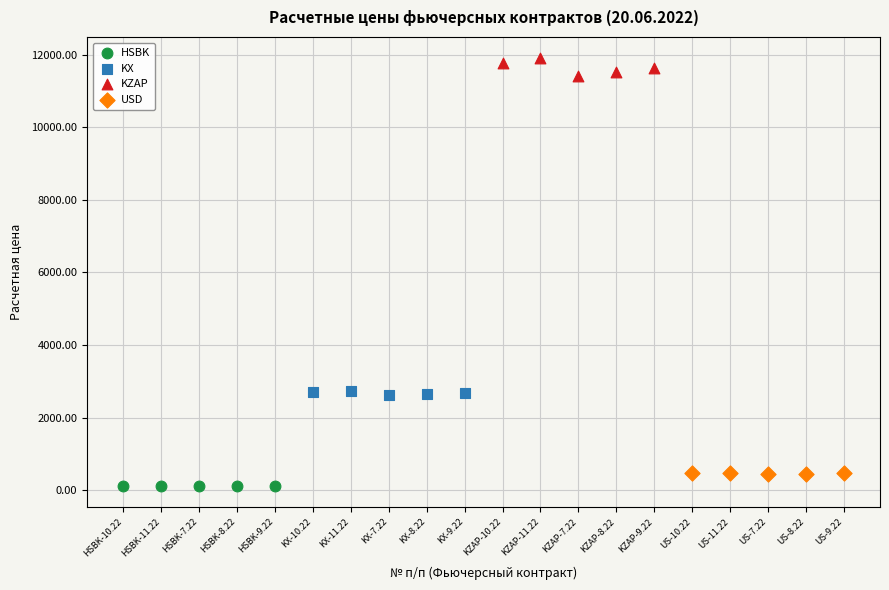

Which series has the largest Y range (max minus min)?

KZAP